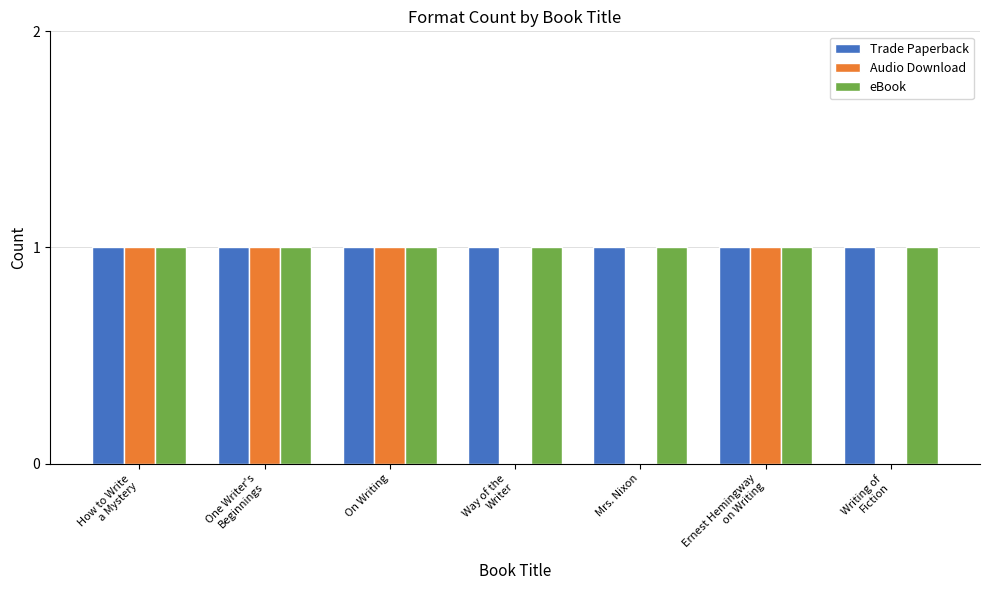

Is it true that Audio Download equals 0 at Mrs. Nixon?

True